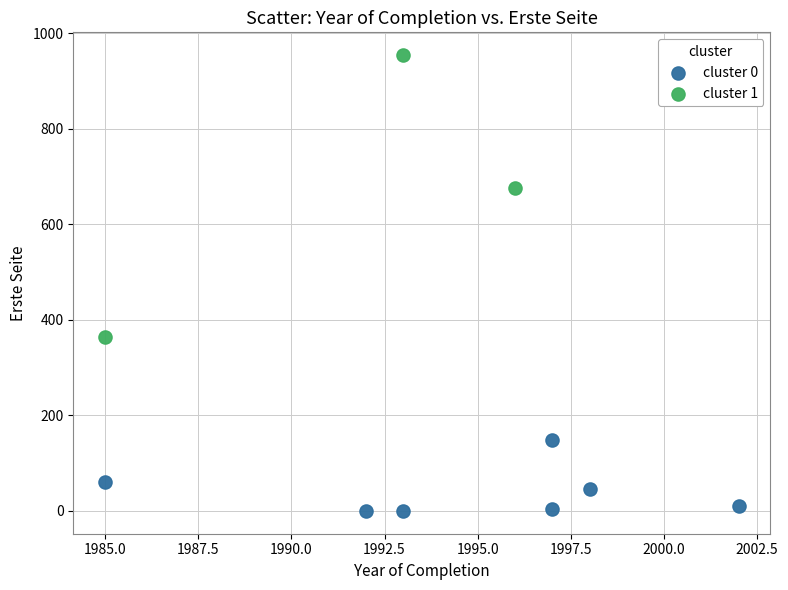

Which series contains the highest Y value?

cluster 1